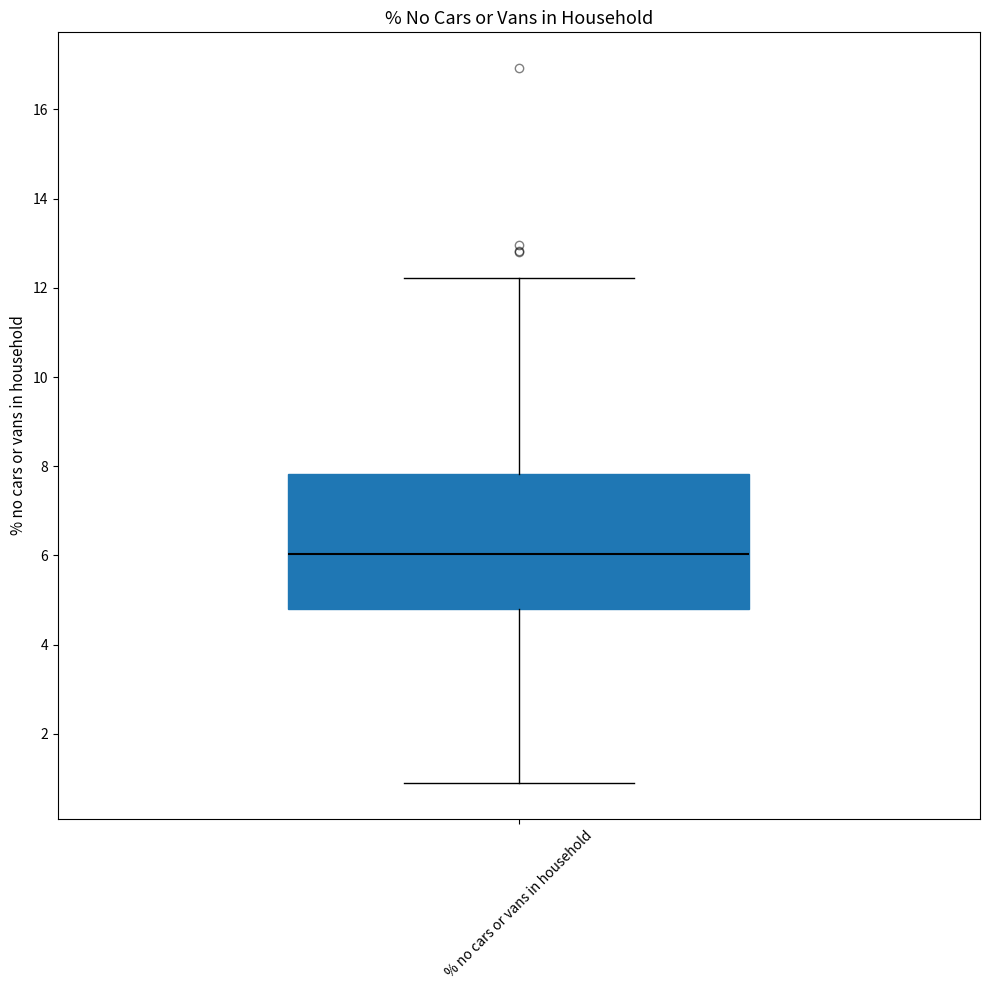

Read this box plot against the y-axis: the position of the median line, the range covered by the box, and the ends of both whiskers. The values are not printed on the chart, so give them approximately, as read against the axis.

median 6.0, box 4.8 to 7.8, whiskers 1.0 to 12.2